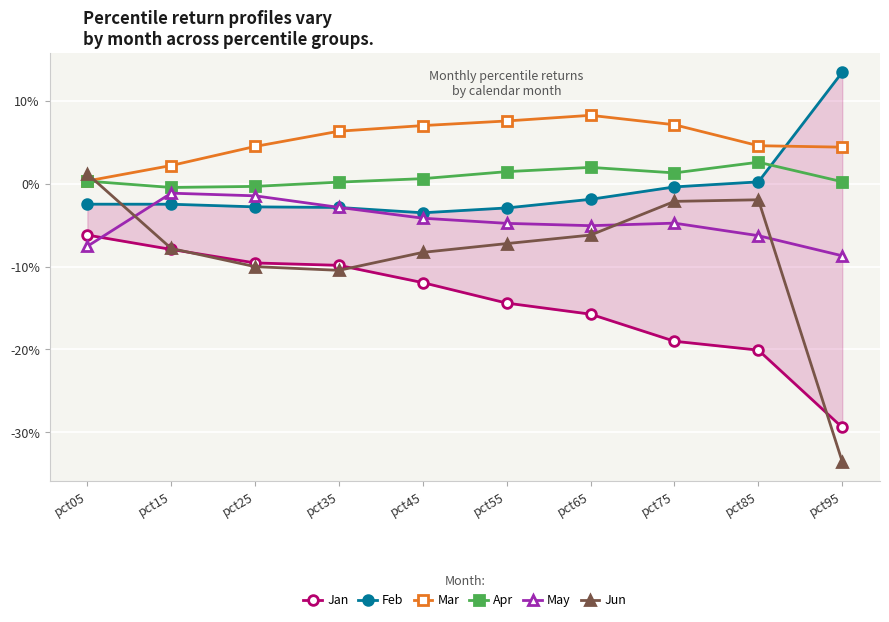

At which category does the chart reach its minimum across all series?

pct95